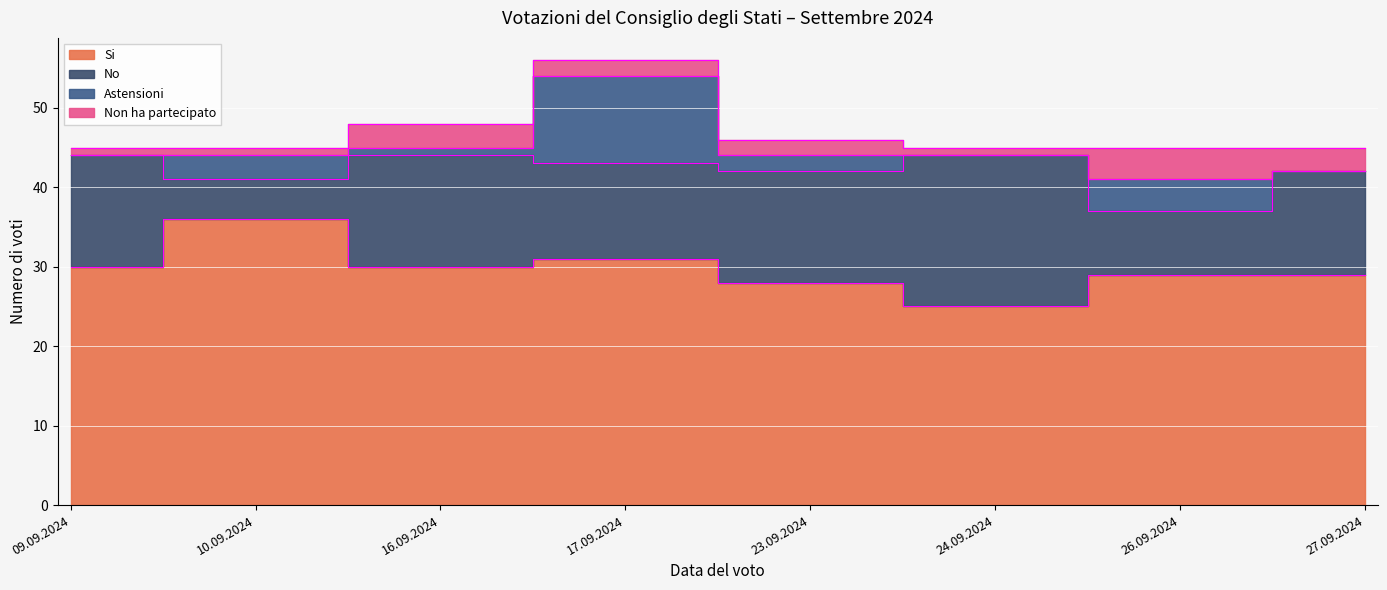

True or false: Si and Astensioni cross at least once.

False